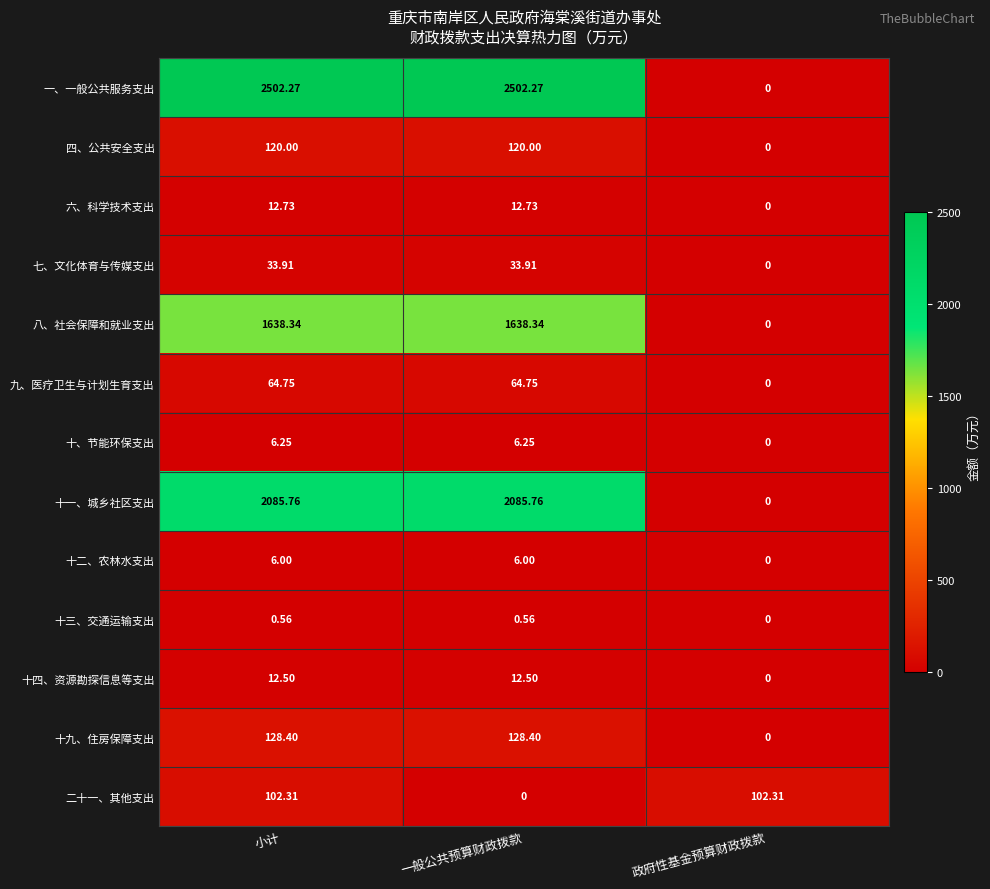

What is the difference between the highest and lowest values at 政府性基金预算财政拨款?

102.3